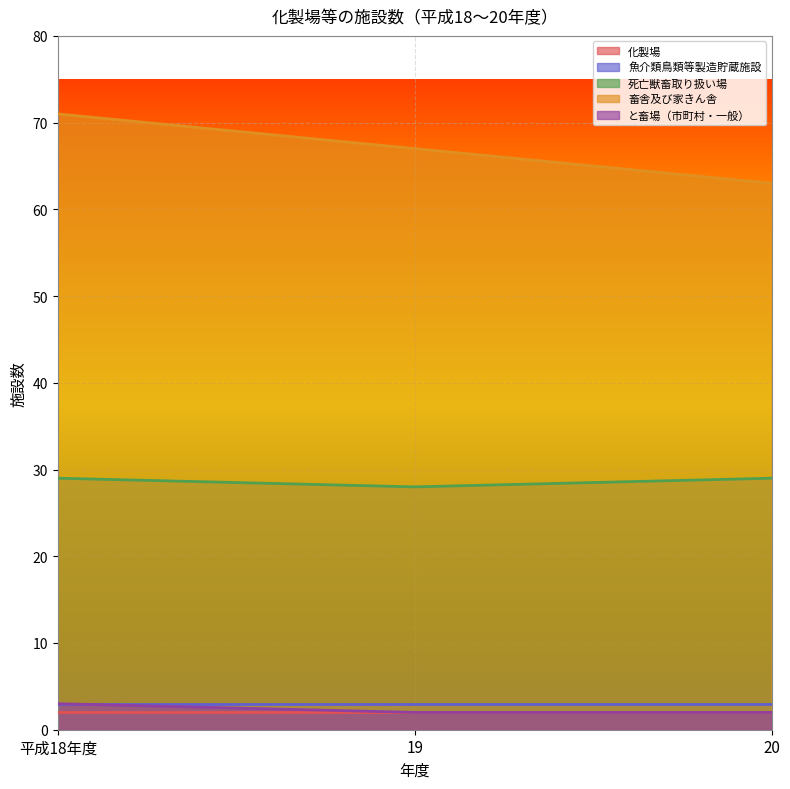

At how many categories does at least one series exceed 13?

3